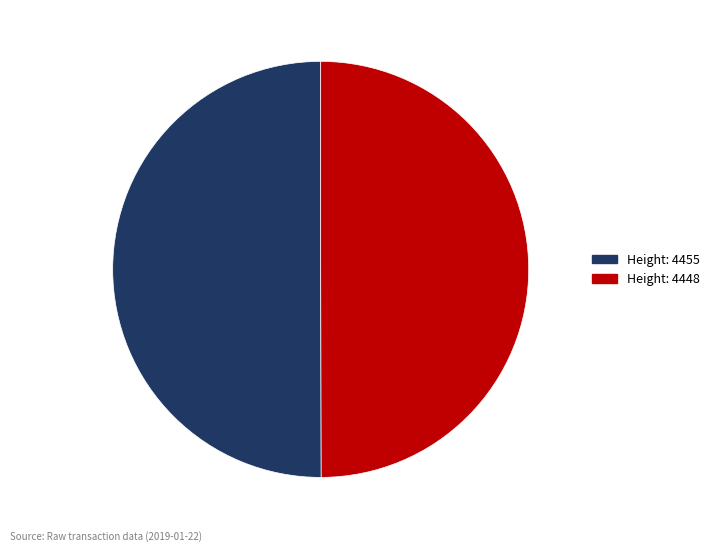

How many slices are in this pie chart?

2